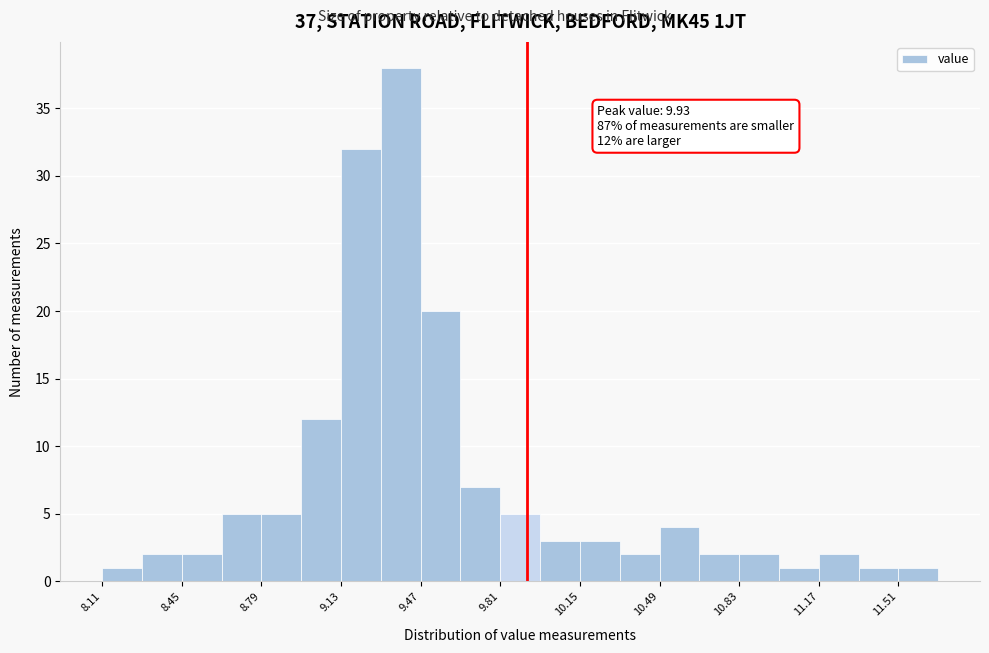

Read against the x-axis, roughly where is the centre of the tallest bar?

9.40